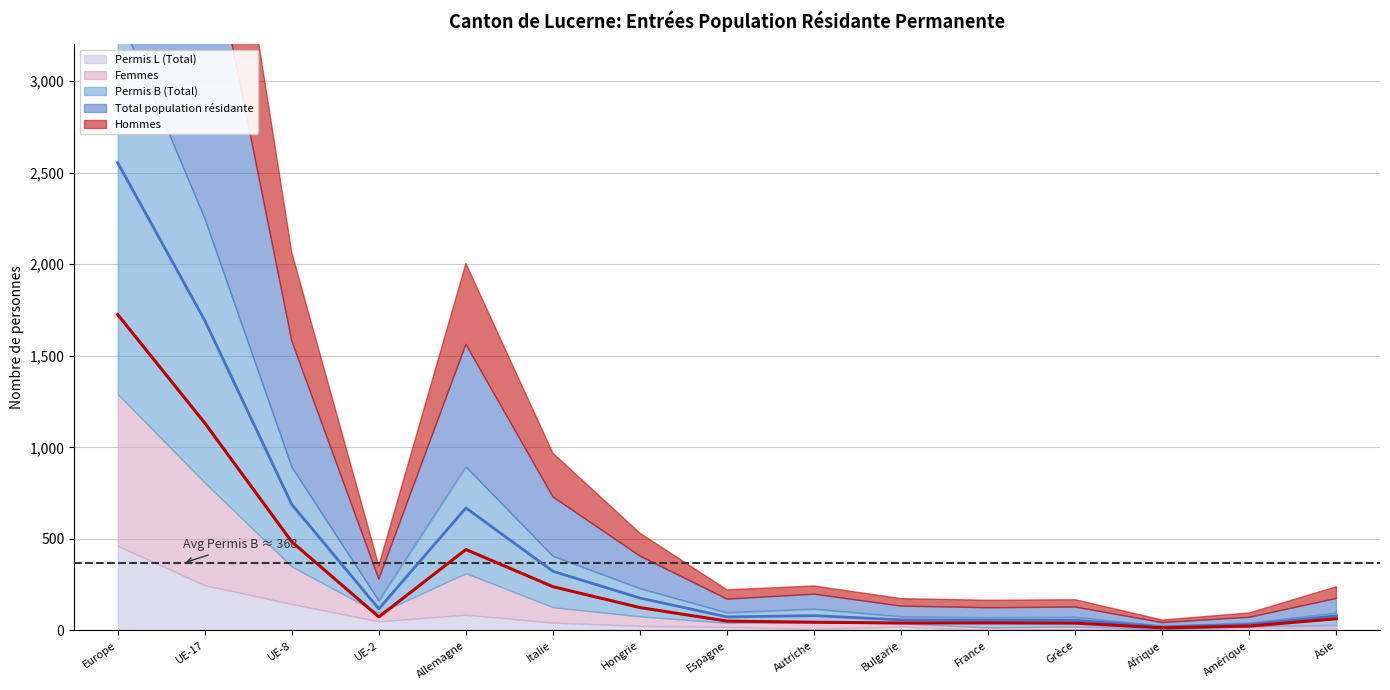

True or false: Hommes (line) and Total population résidante (line) intersect in this chart.

False